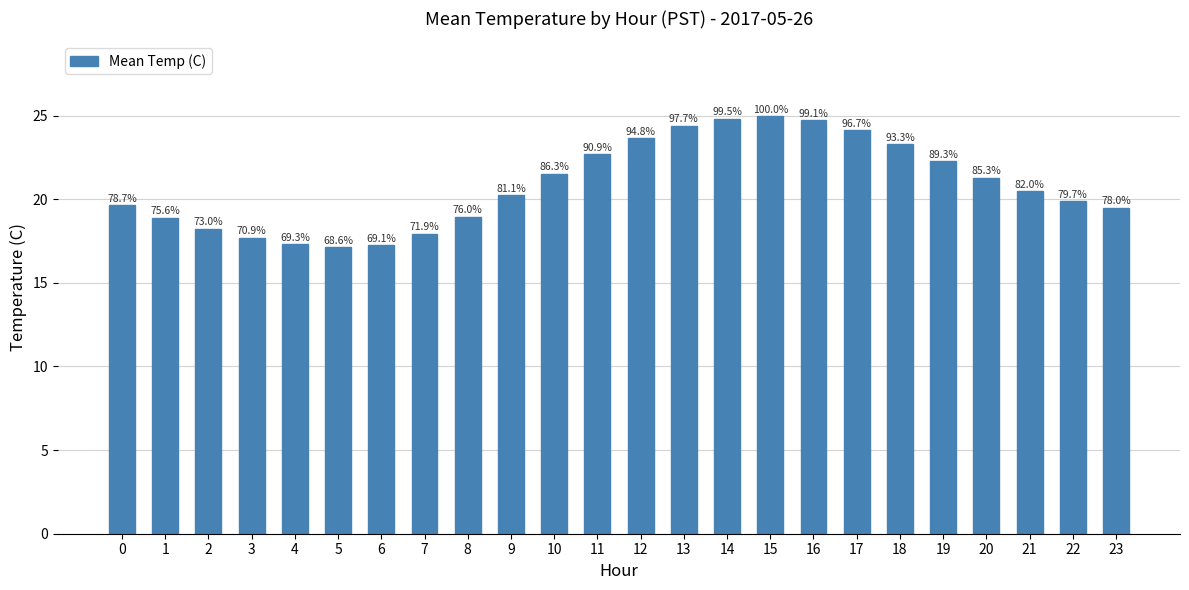

List the labels in order of value, smallest first.

5, 6, 4, 3, 7, 2, 1, 8, 23, 0, 22, 9, 21, 20, 10, 19, 11, 18, 12, 17, 13, 16, 14, 15